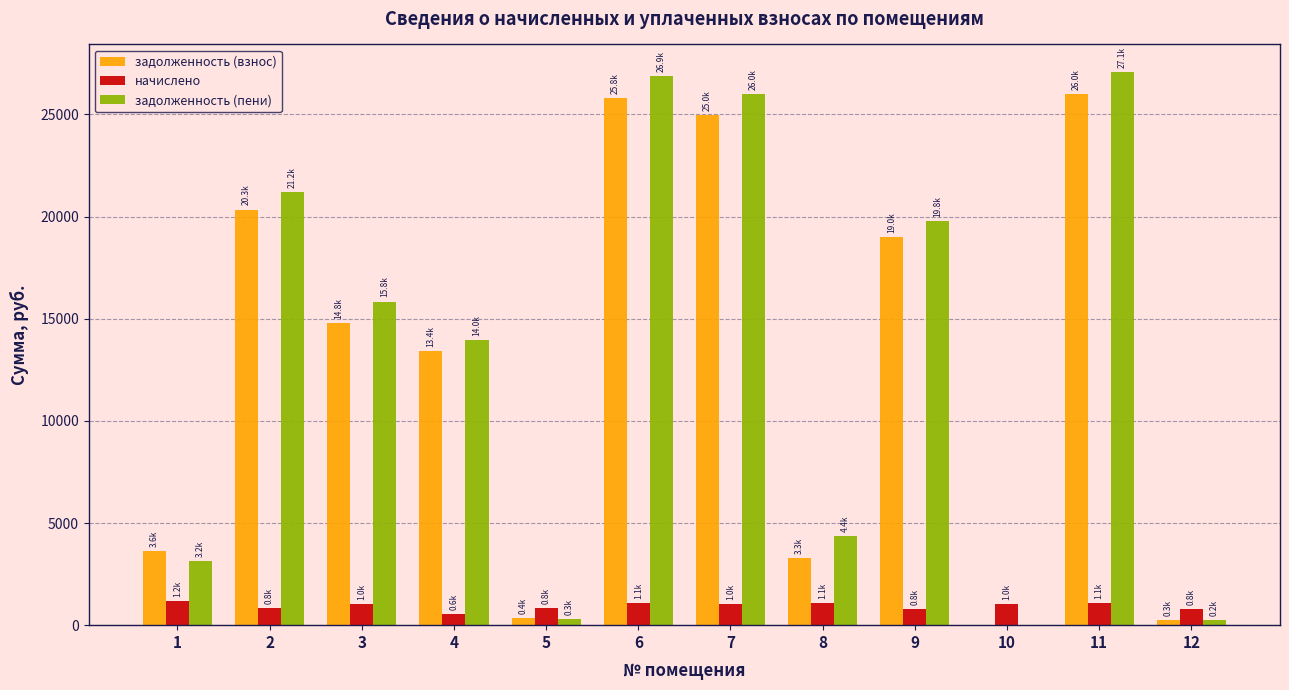

How many data points does each series have?

12